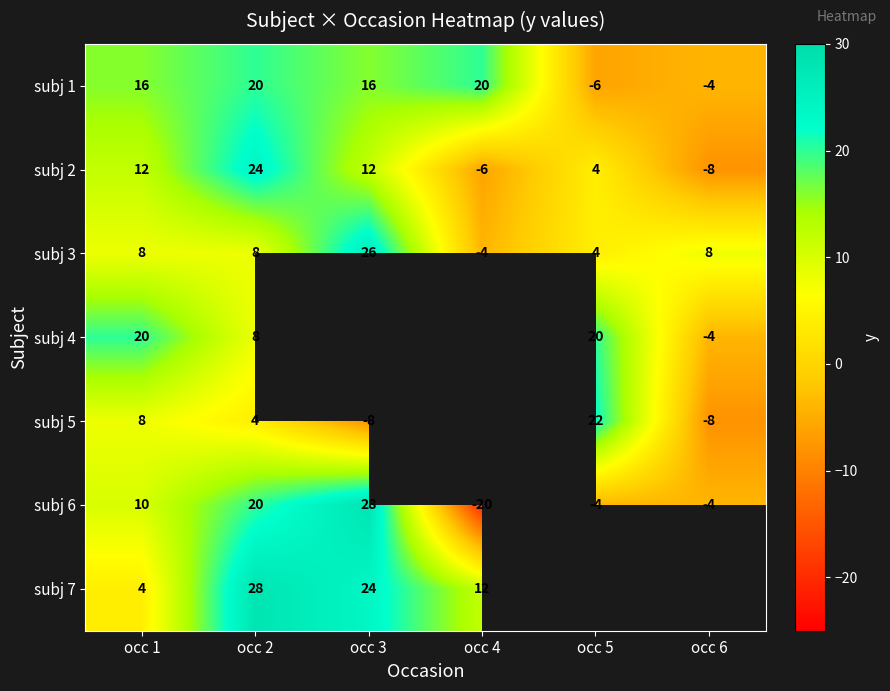

Which category has the lowest value in the subj 1 series?

occ 5